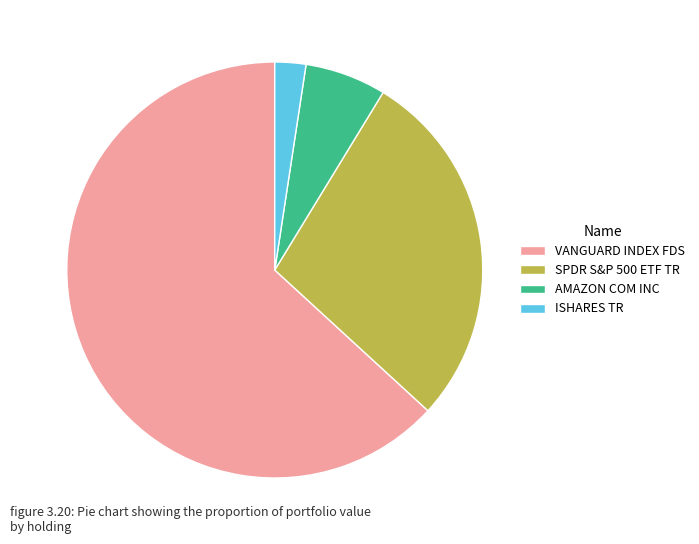

True or false: SPDR S&P 500 ETF TR accounts for 28% of the total.

True